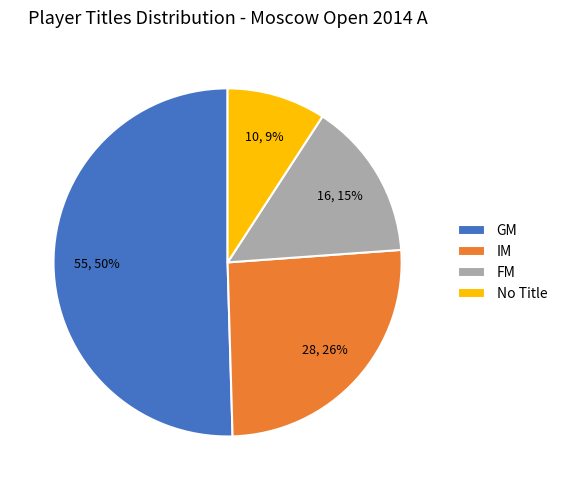

Which category accounts for the majority?

GM